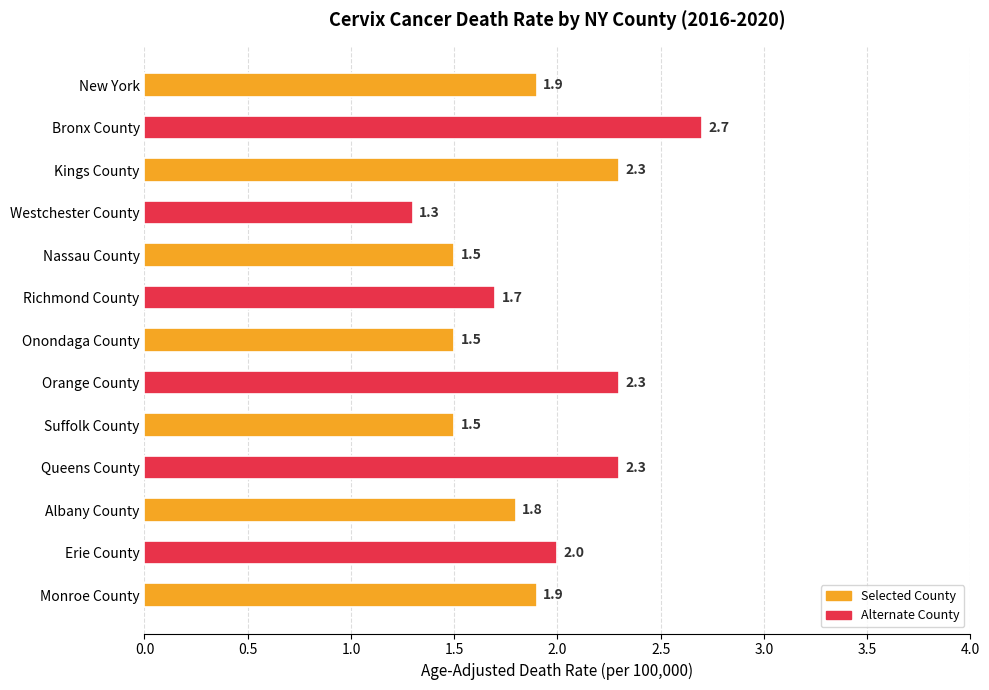

What value does the data have at Westchester County?

1.3